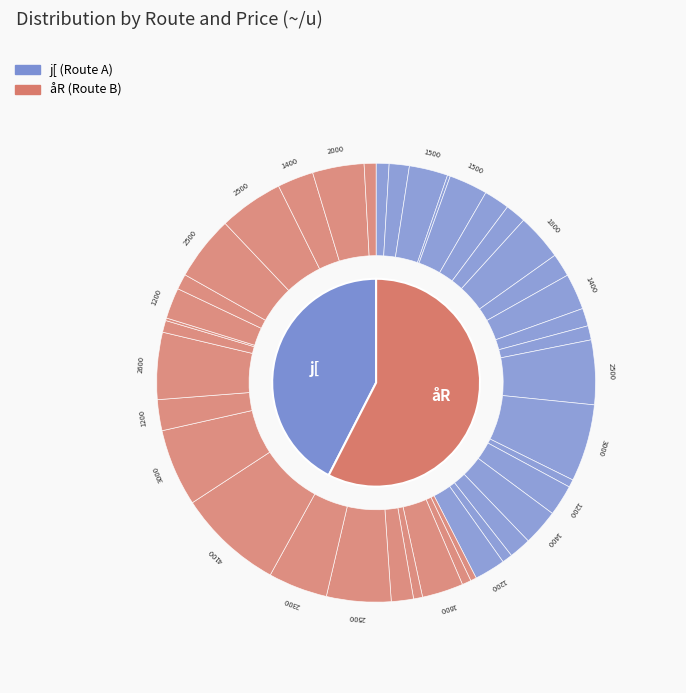

Does 18 represent more than half of the total?

No